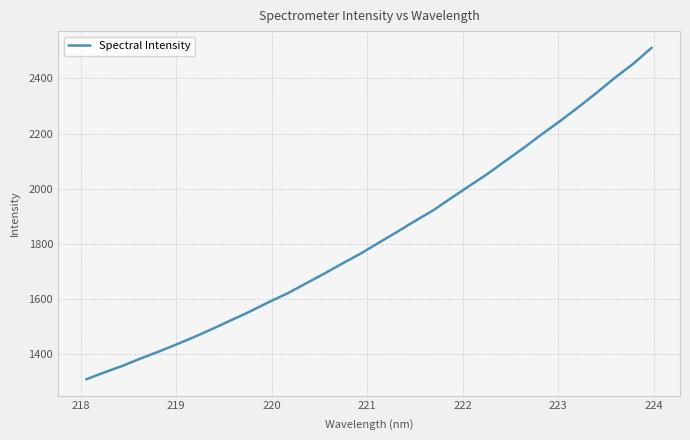

What is the maximum value shown in the chart?

2511.1